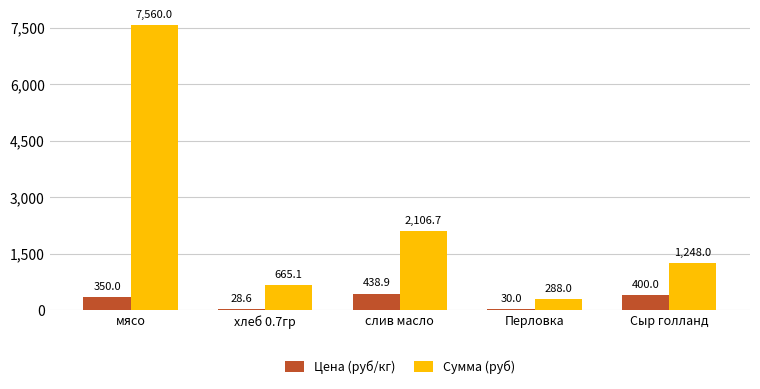

What is the spread (max minus min) of values at Перловка?

258.0